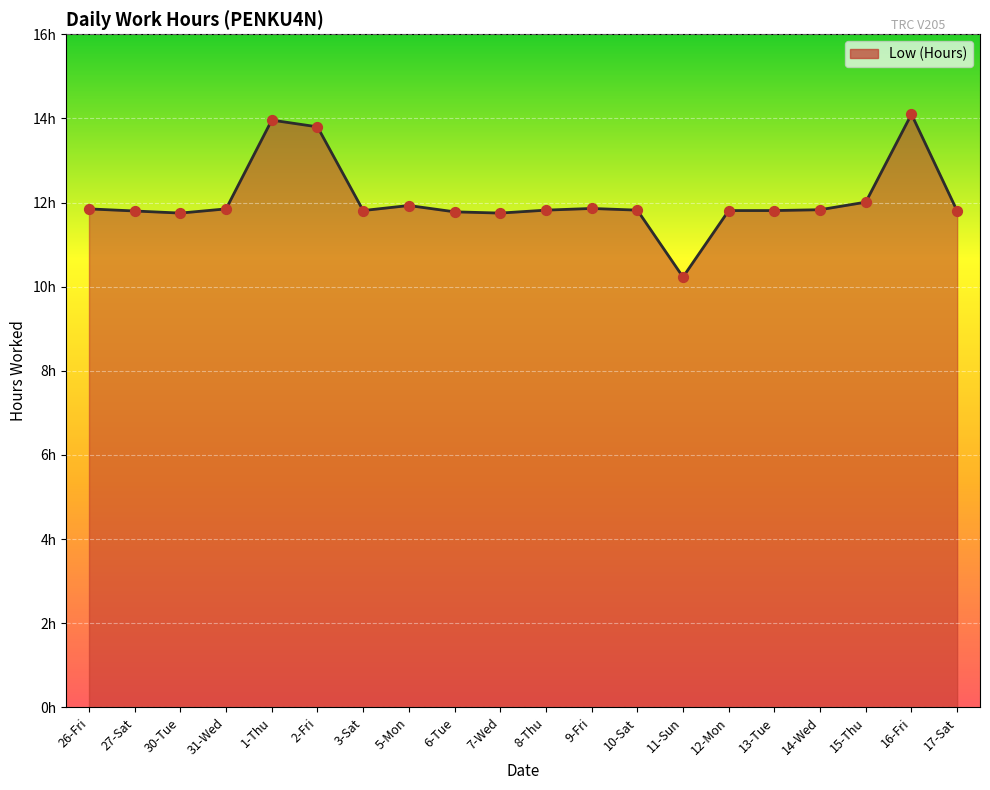

Approximately how many times larger is the value at 2-Fri compared to 30-Tue?

1.2